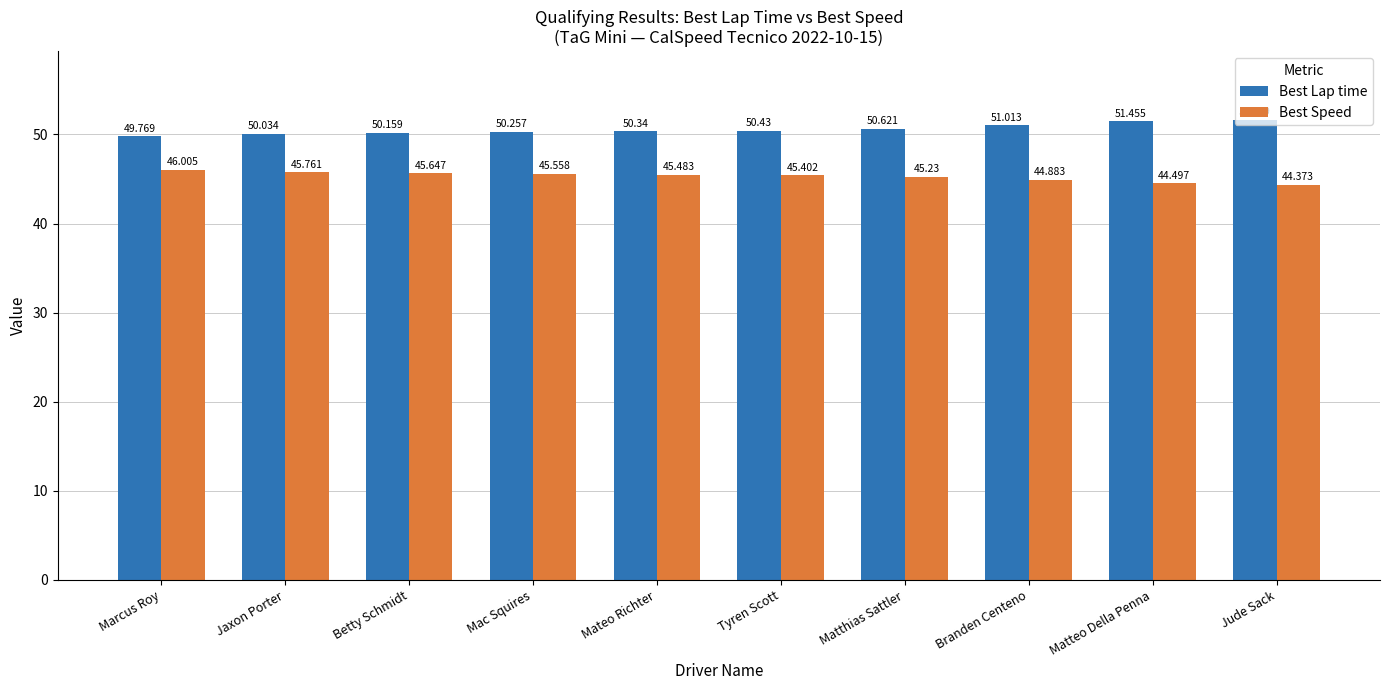

What are all the series names shown in the legend?

Best Lap time, Best Speed